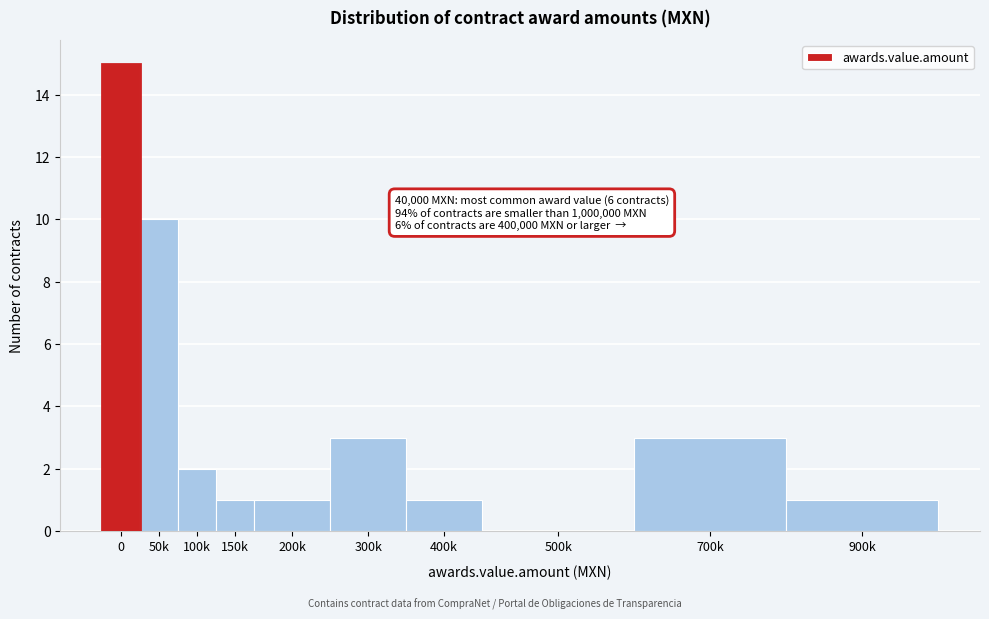

Reading left to right, transcribe all the data shown in this chart.

0=15	50k=10	100k=2	150k=1	200k=1	300k=3	400k=1	500k=0	700k=3	900k=1